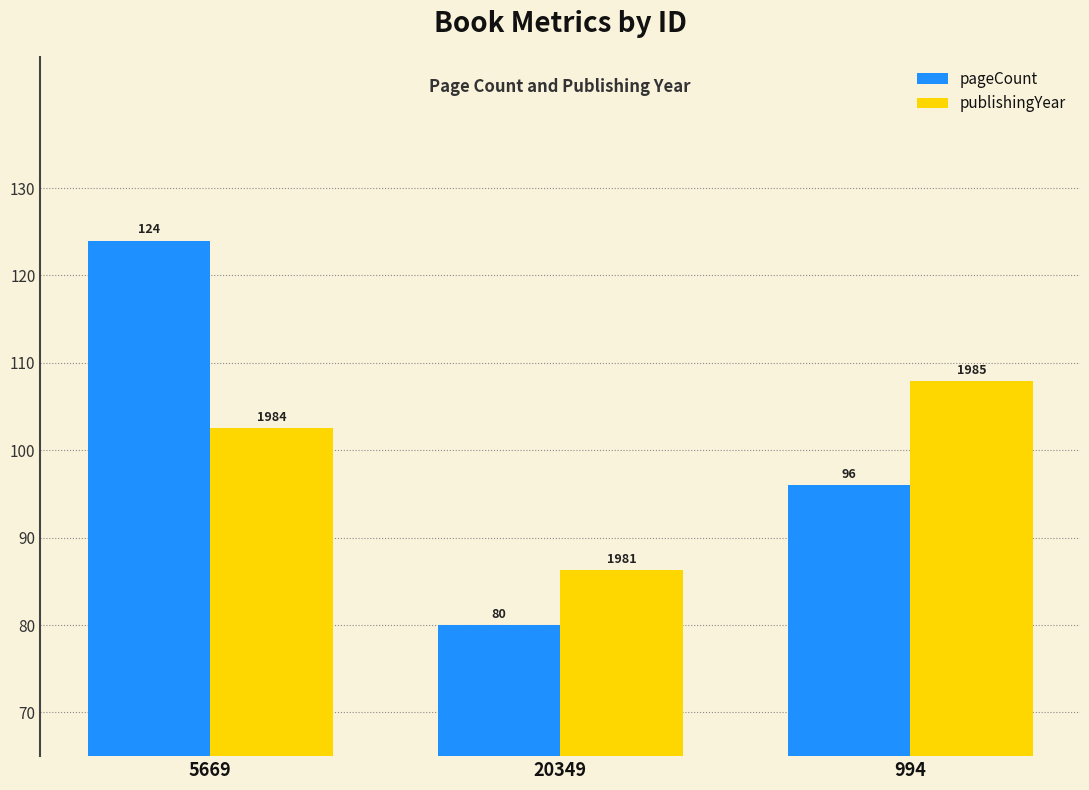

Which series has the widest spread of values?

pageCount